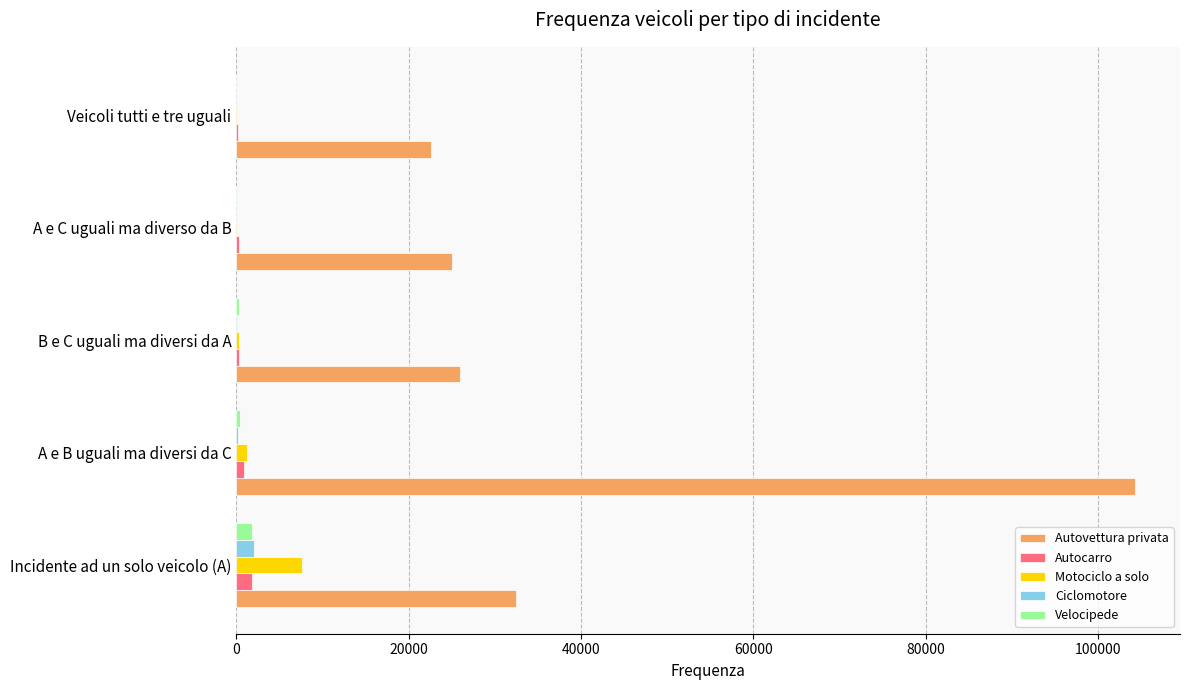

At which category is the sum across all series the highest?

A e B uguali ma diversi da C